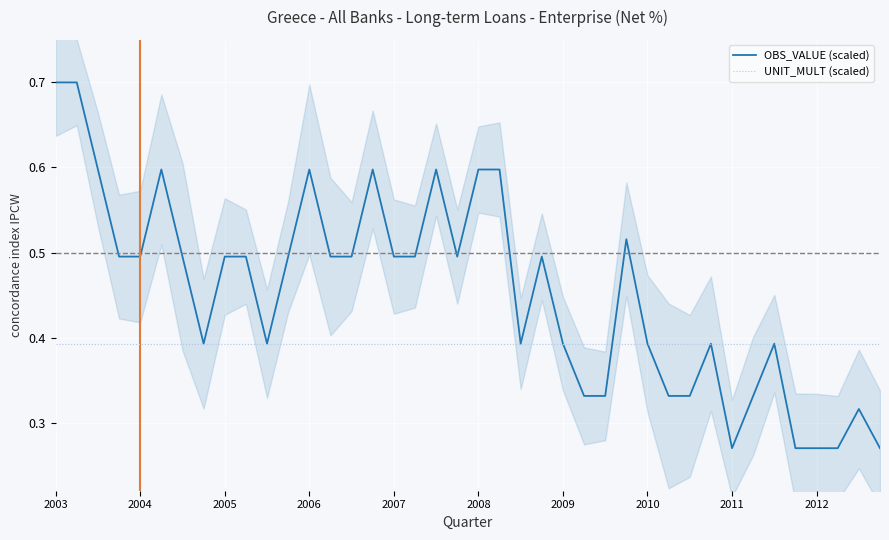

At which label does UNIT_MULT (scaled) reach its minimum?

2003